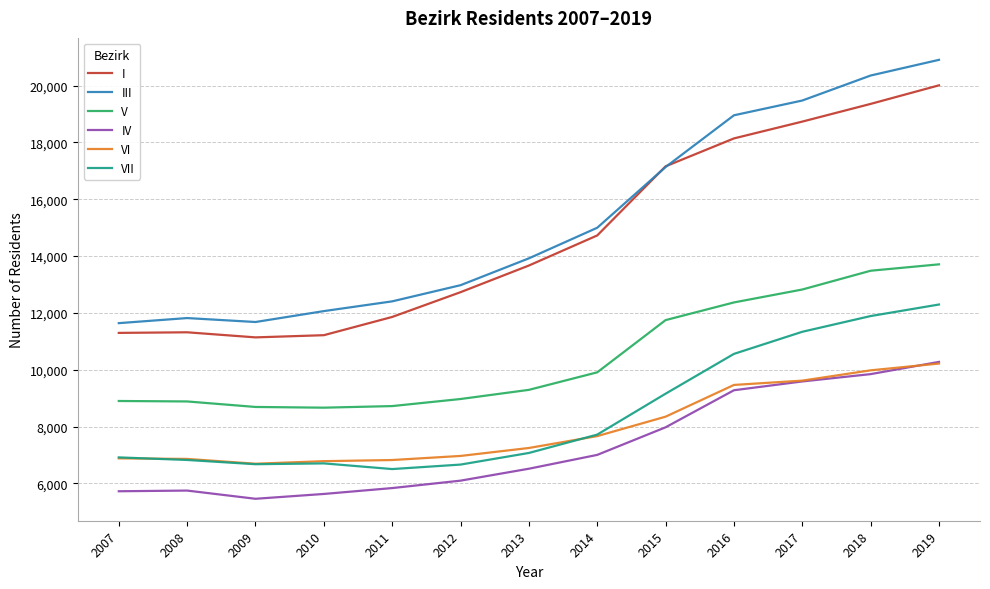

Is the value of VI at 2012 greater than the value of I at 2008?

No